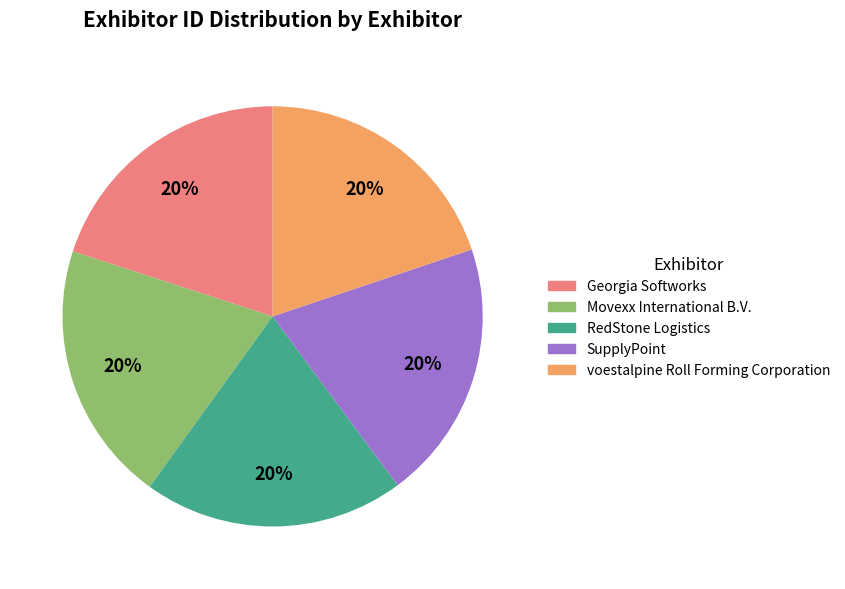

True or false: RedStone Logistics accounts for 20% of the total.

True